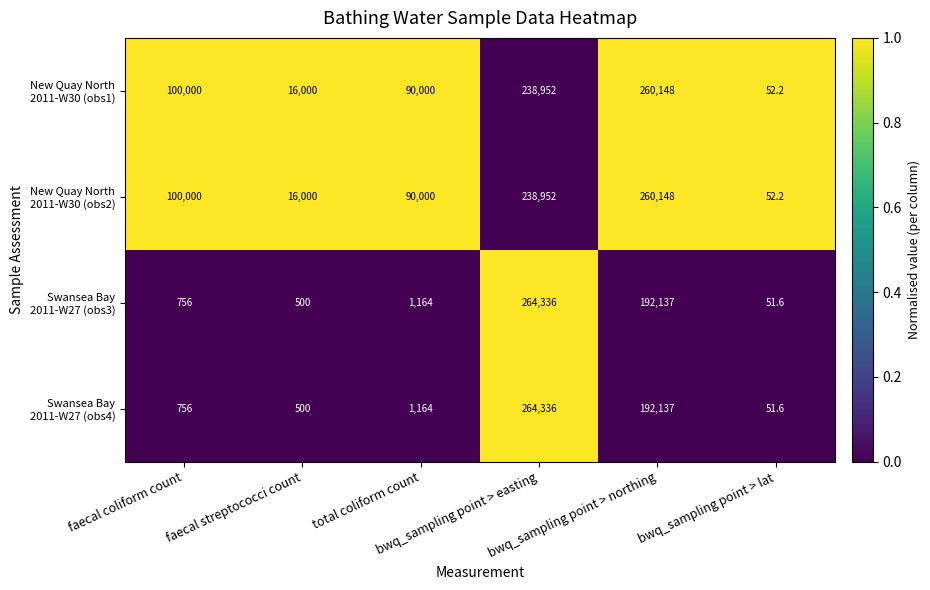

What is the greatest value displayed?

264336.0